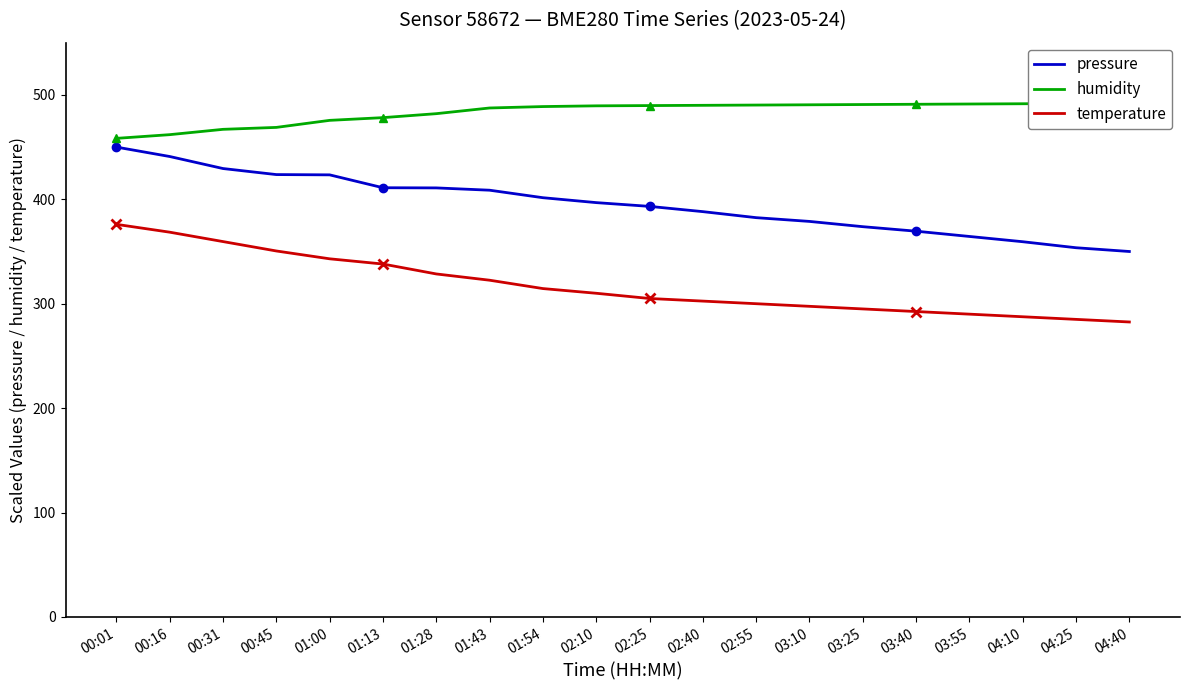

True or false: humidity has more than 1 points higher than both neighbors.

False